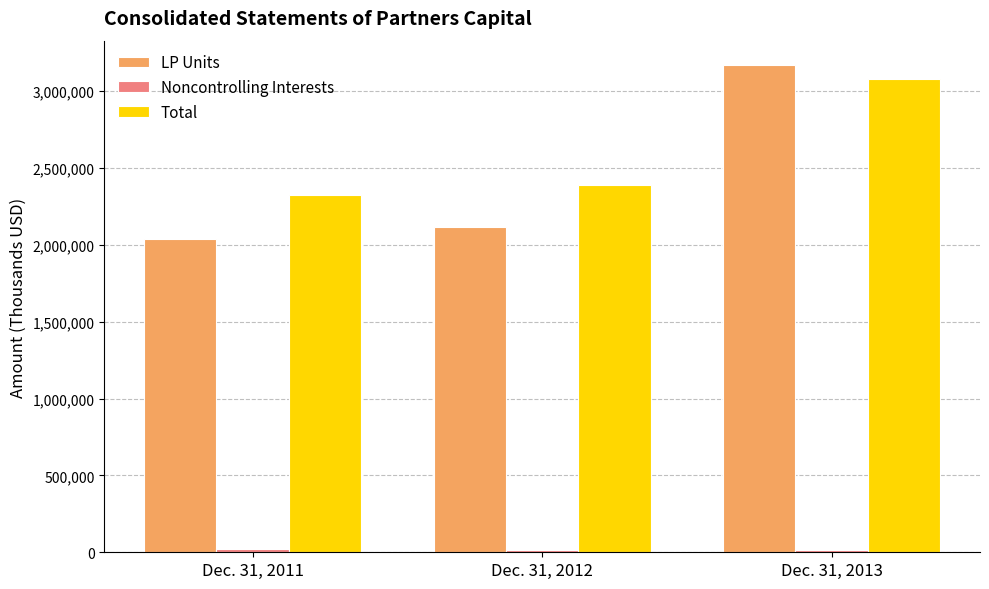

The LP Units series shows 2035271 at Dec. 31, 2011. True or false?

True